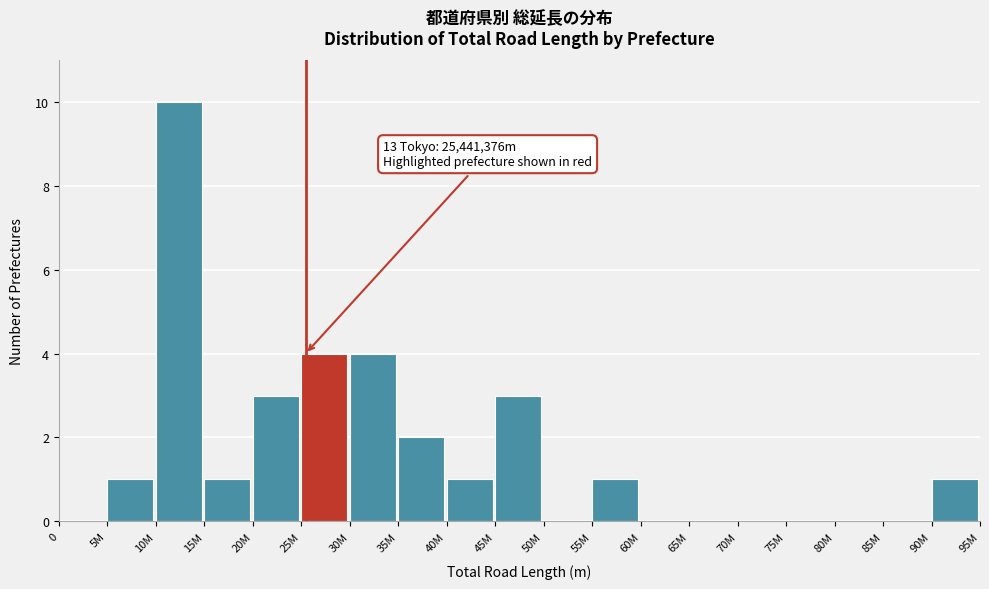

Reading left to right, extract all data points from this chart.

0=0	5M=1	10M=10	15M=1	20M=3	25M=4	30M=4	35M=2	40M=1	45M=3	50M=0	55M=1	60M=0	65M=0	70M=0	75M=0	80M=0	85M=0	90M=1